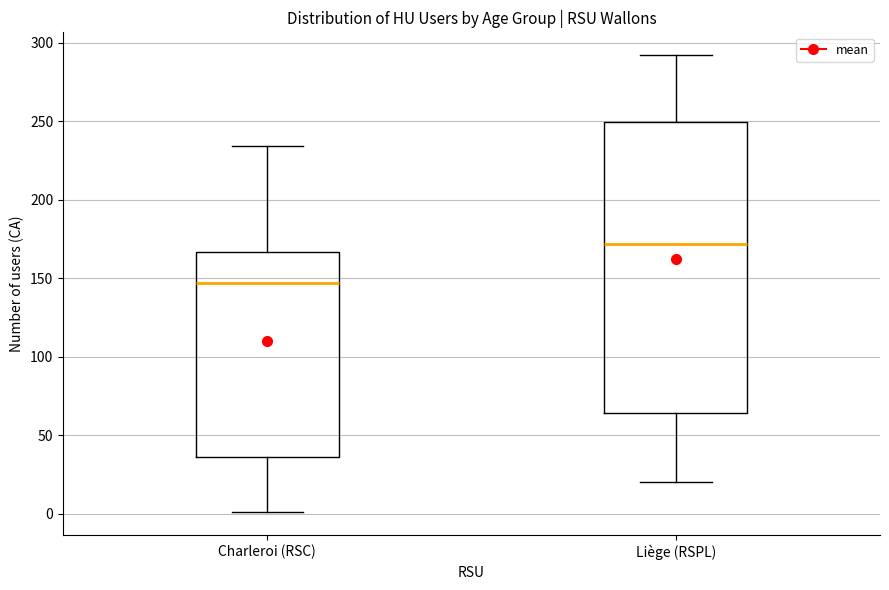

Which box has the highest median line?

Liège (RSPL)